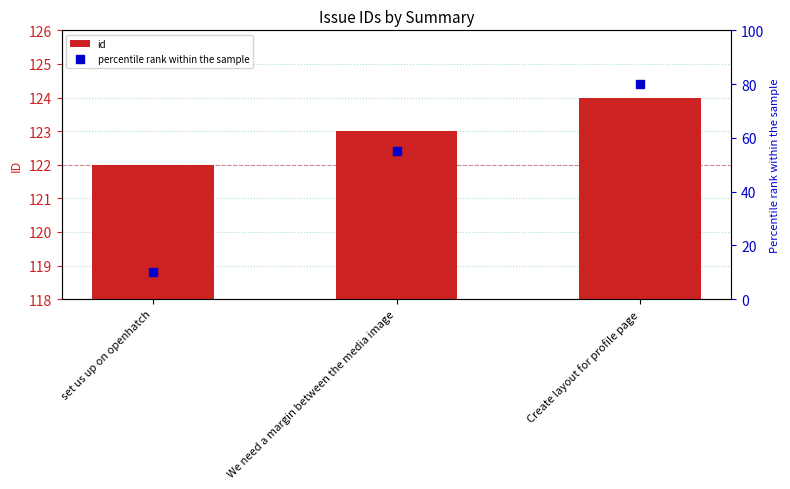

Which series contains the highest Y value?

percentile rank within the sample